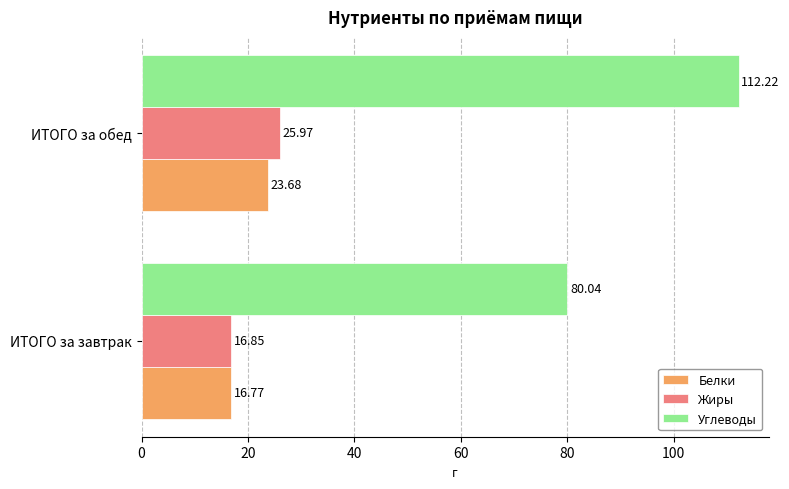

At which category is the sum across all series the highest?

ИТОГО за обед